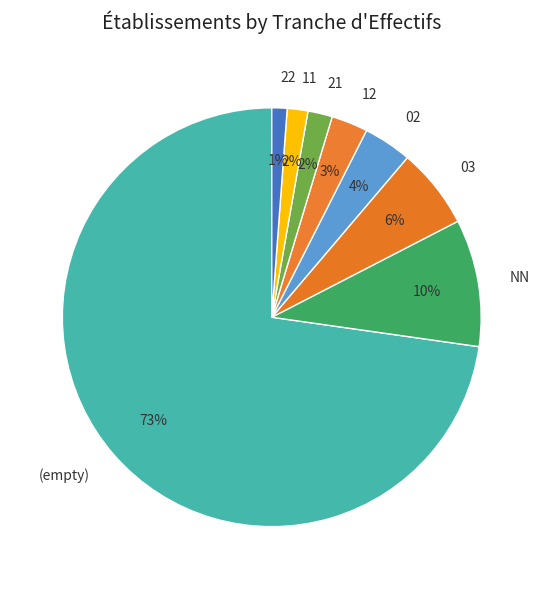

To the nearest percent, what portion does 11 represent?

2%